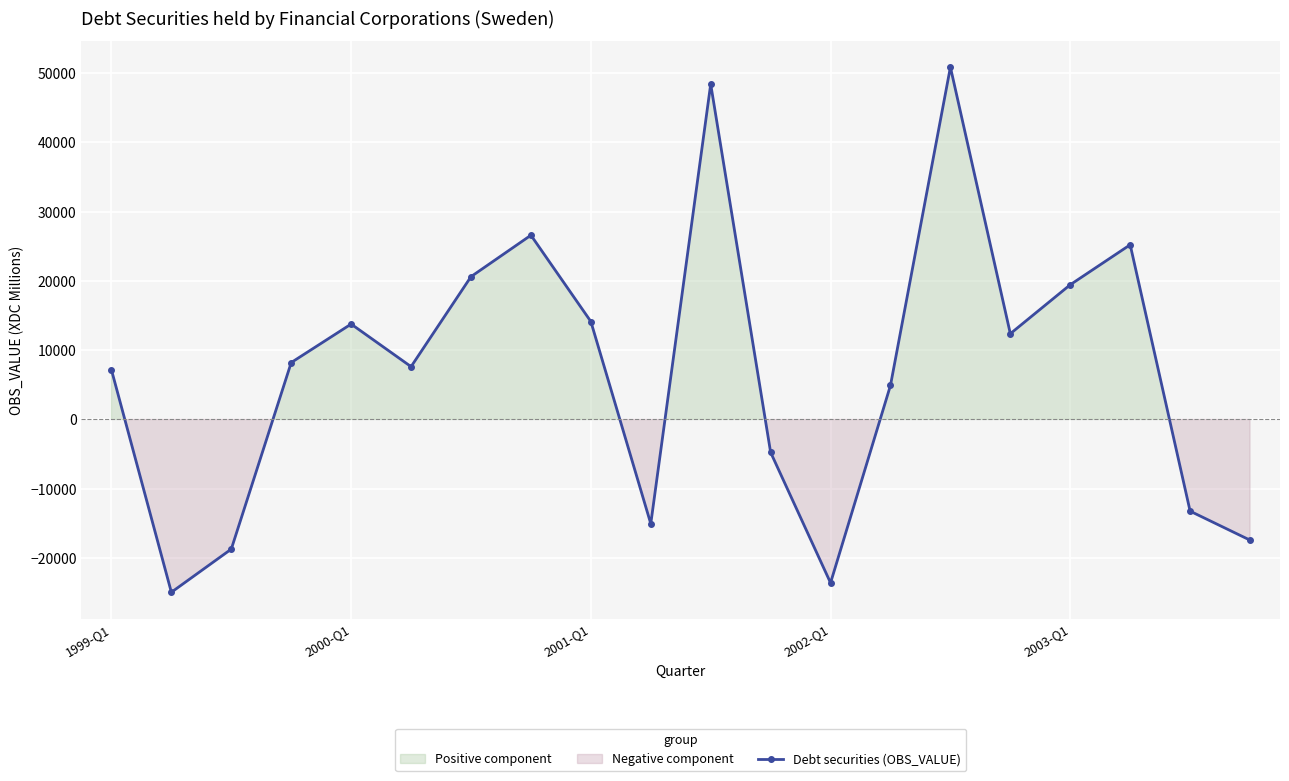

In Debt securities (OBS_VALUE), how many points are higher than both neighbors (excluding endpoints)?

5